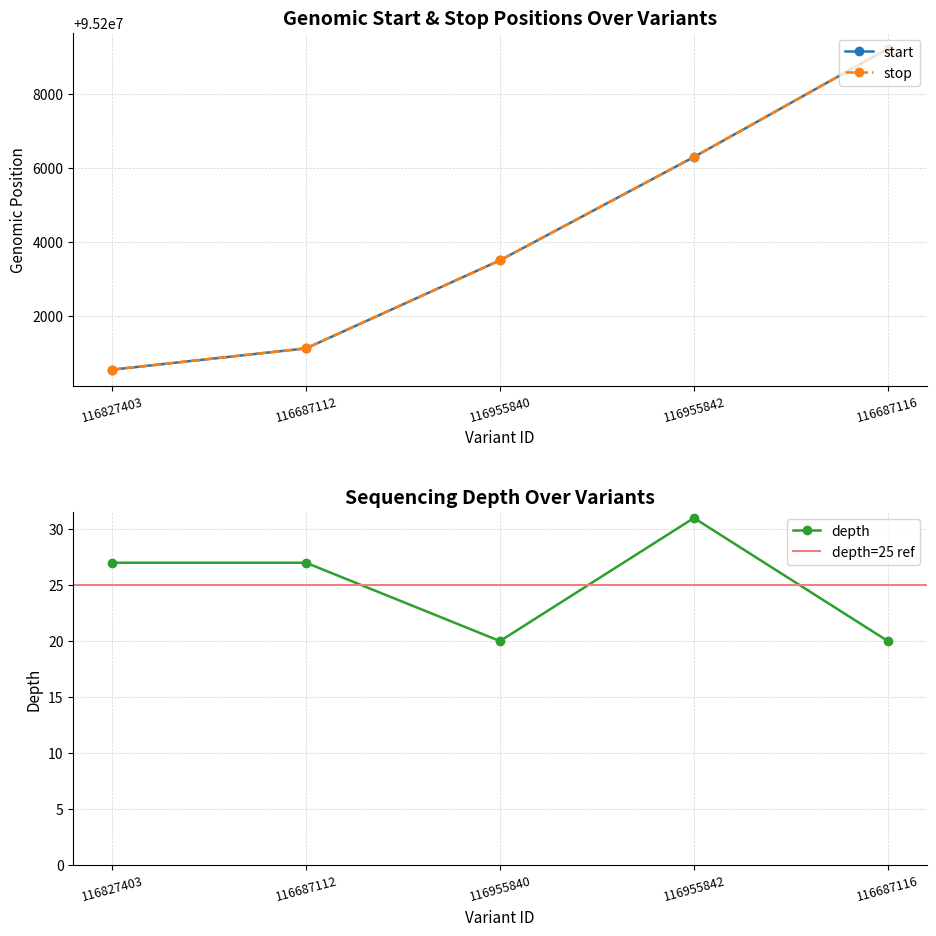

Reading right to left, list all the values displayed in this chart.

start: 116687116=95209217	116955842=95206292	116955840=95203500	116687112=95201121	116827403=95200545
stop: 116687116=95209218	116955842=95206293	116955840=95203501	116687112=95201122	116827403=95200546
depth: 116687116=20	116955842=31	116955840=20	116687112=27	116827403=27